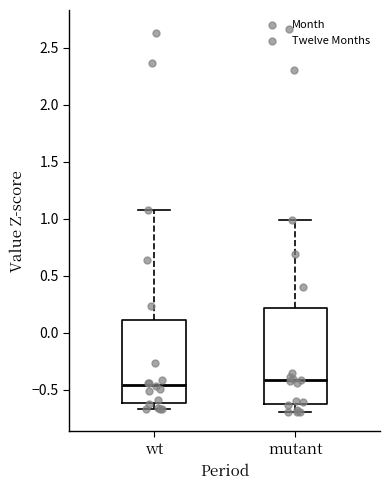

Comparing the boxes themselves (not the whiskers), which one is the tallest?

mutant